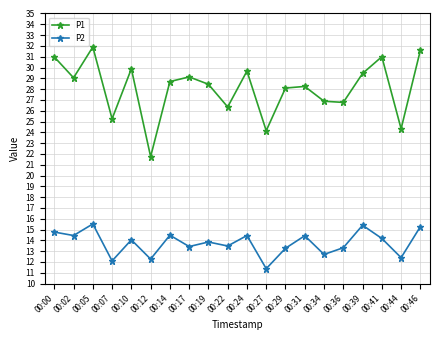

Read the P2 value at 00:05.

15.5